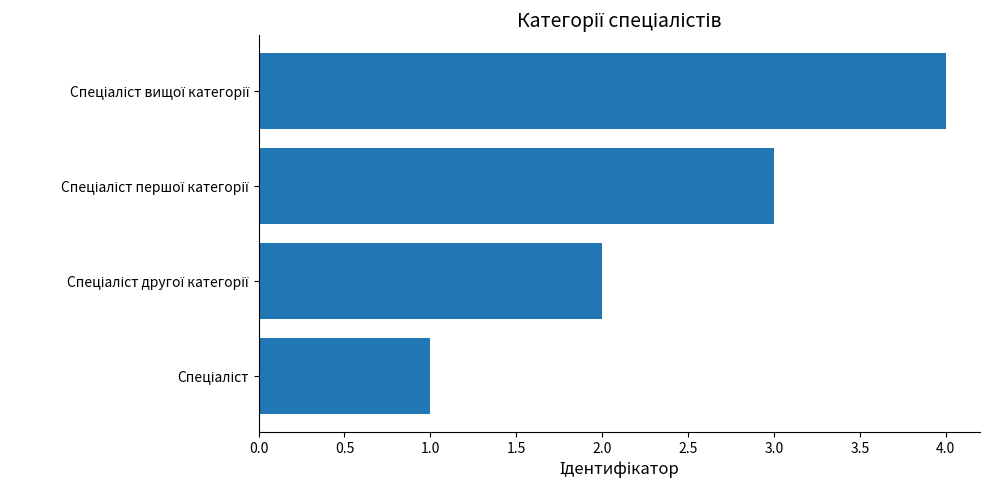

What is the difference between the maximum and minimum values?

3